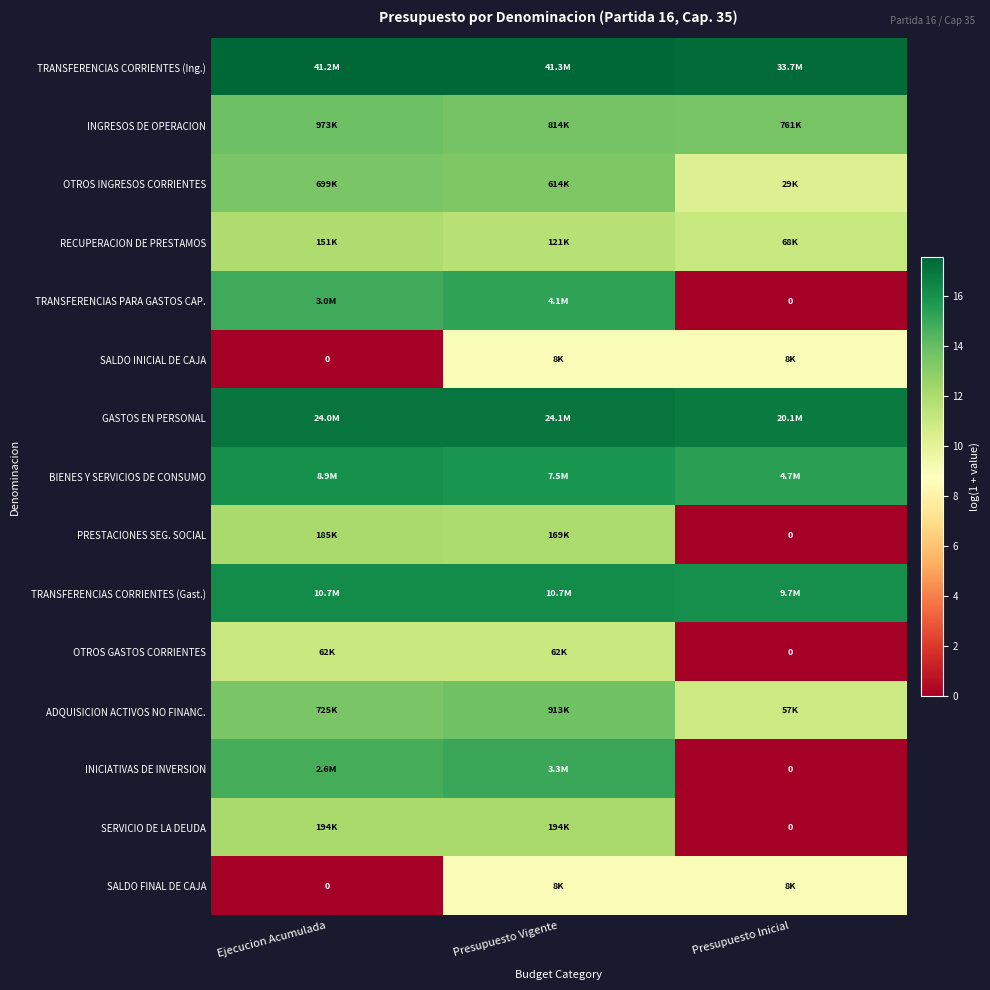

What is the difference between the maximum and minimum values in the TRANSFERENCIAS CORRIENTES (Ing.) series?

0.2